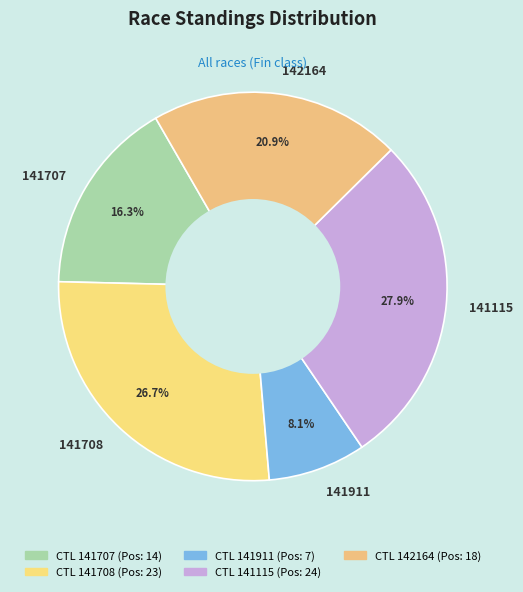

Which has a higher value, 141708 or 141115?

141115